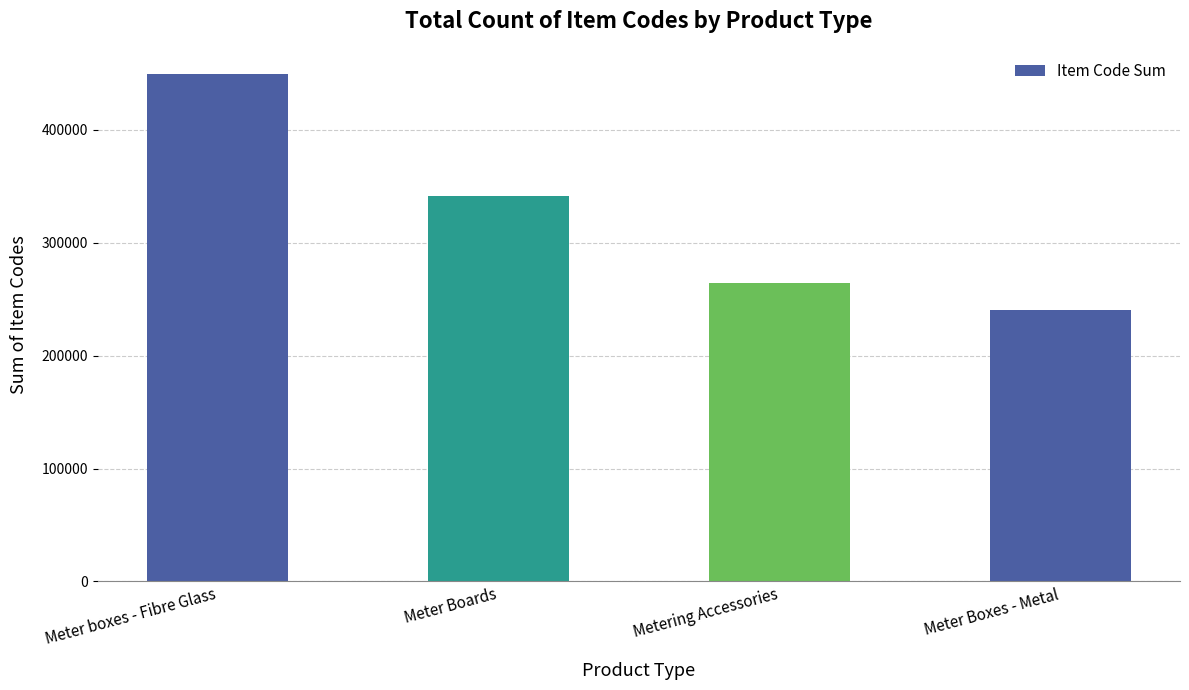

At which label is the value closest to 344833?

Meter Boards